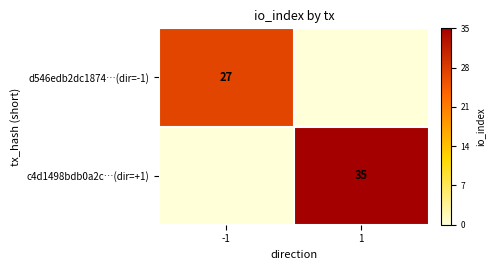

The value of c4d1498bdb0a2c…(dir=+1) at 1 is 35. True or false?

True